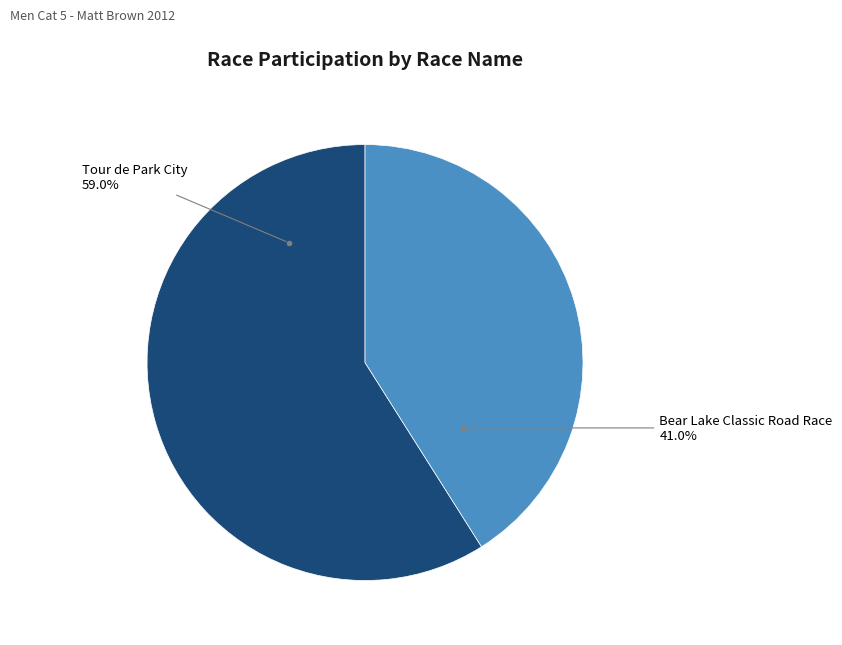

Which has a higher value, Bear Lake Classic Road Race or Tour de Park City?

Tour de Park City